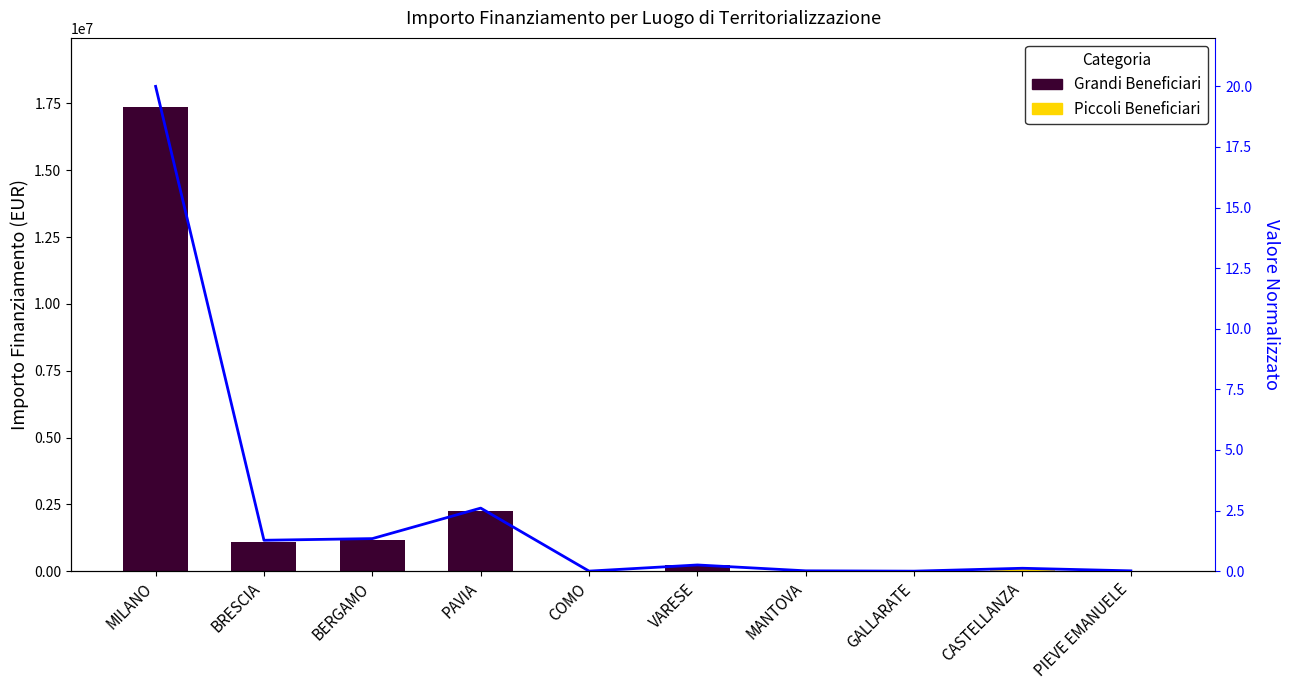

What is the spread (max minus min) of values at COMO?

2935.4